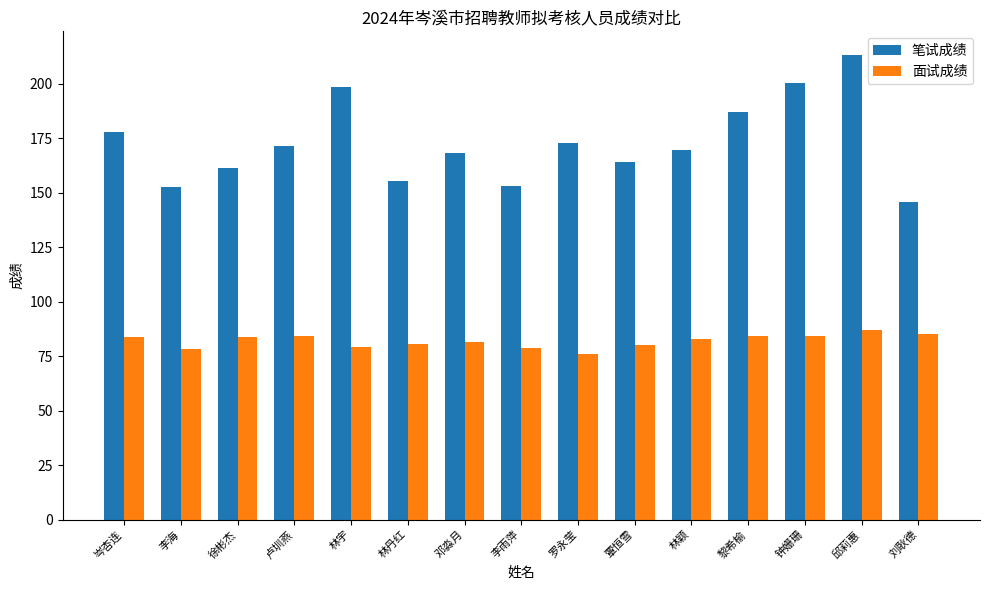

The value of 笔试成绩 at 邓淼月 is 168.5. True or false?

True